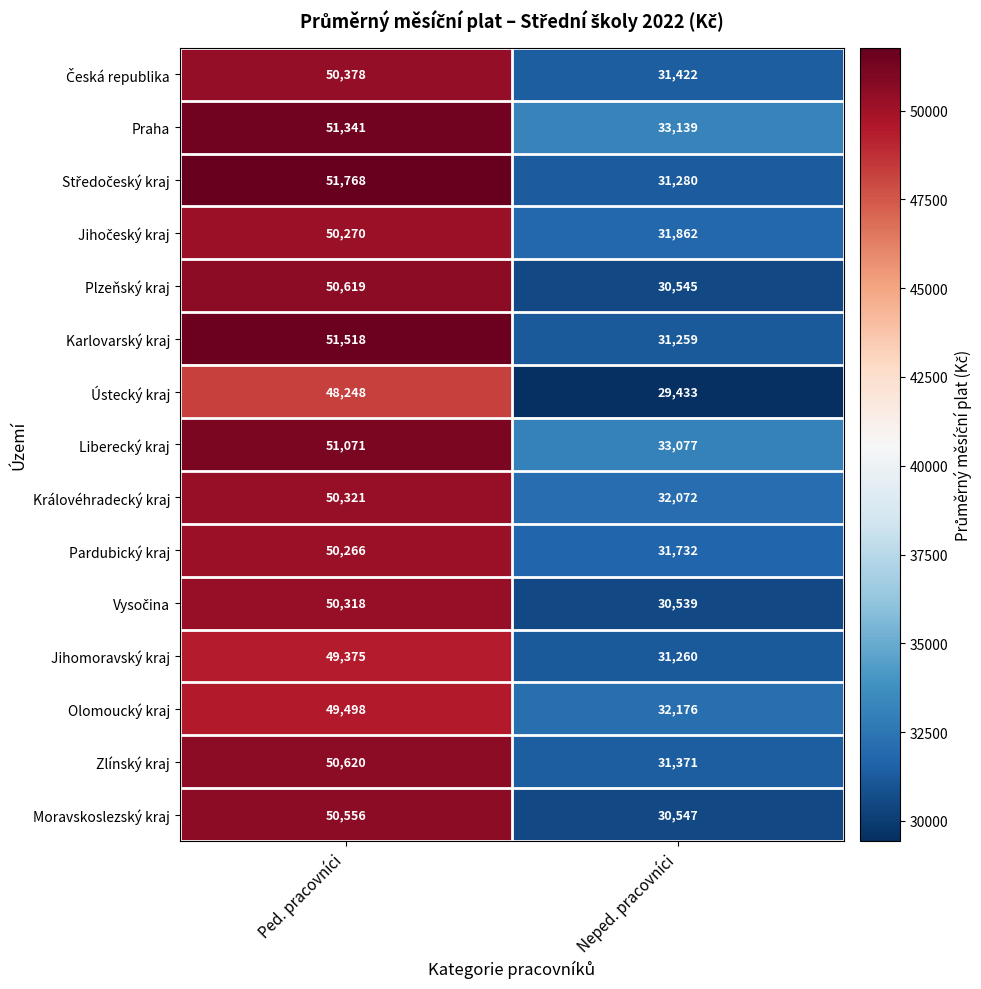

Which category has the highest value across all series?

Ped. pracovníci